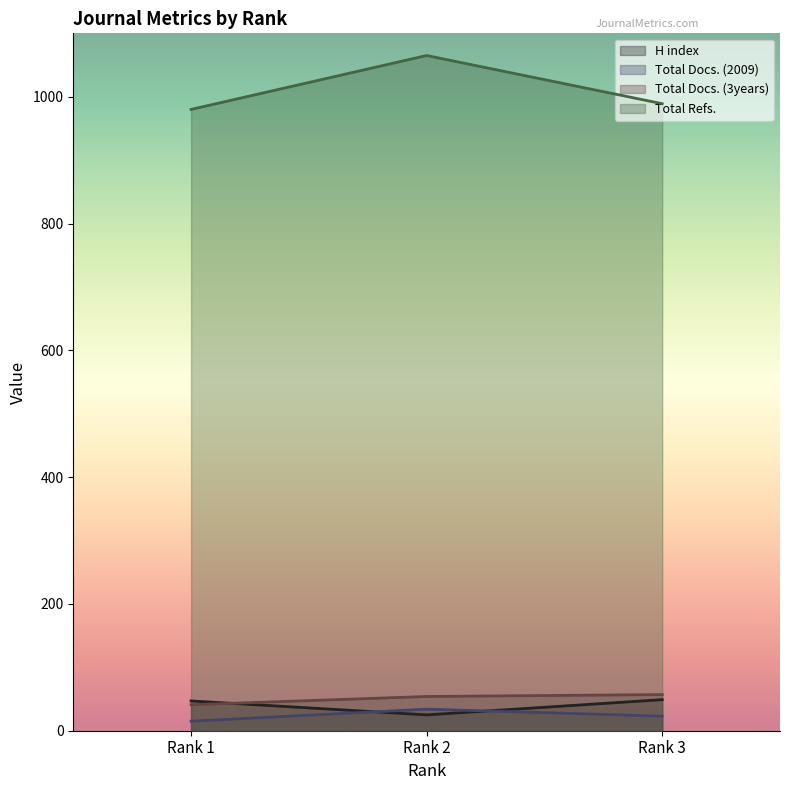

How many categories are shown in the chart?

3